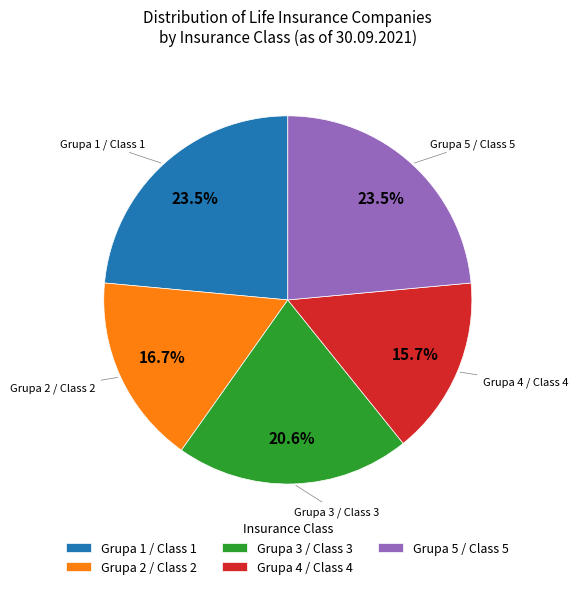

What is the smallest slice in the pie chart?

Grupa 4 / Class 4